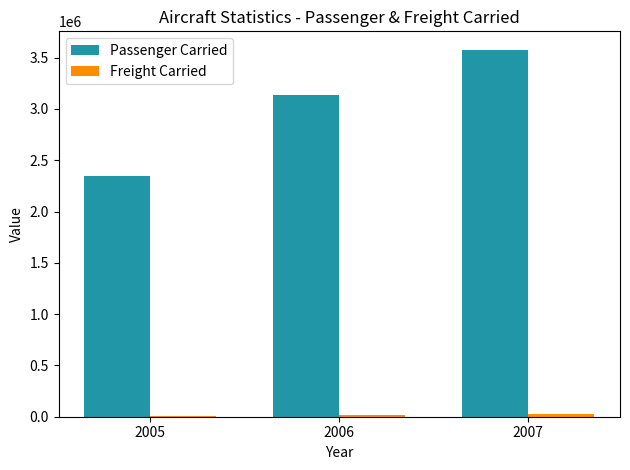

How many series are shown in this chart?

2